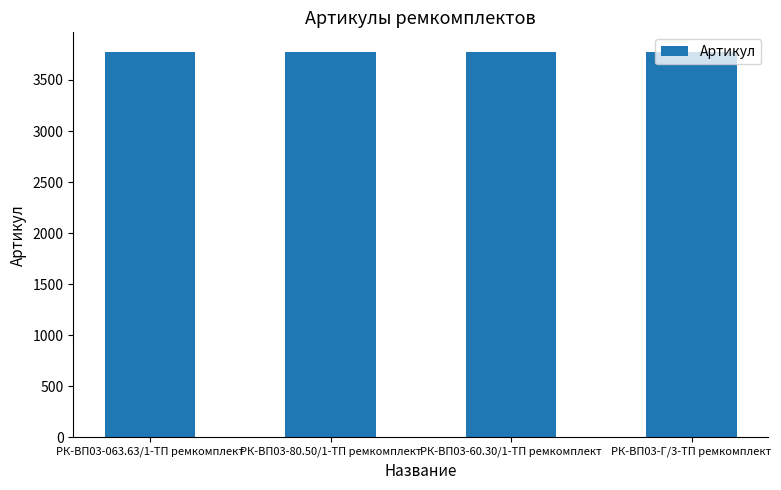

What is the minimum value shown in the chart?

3775